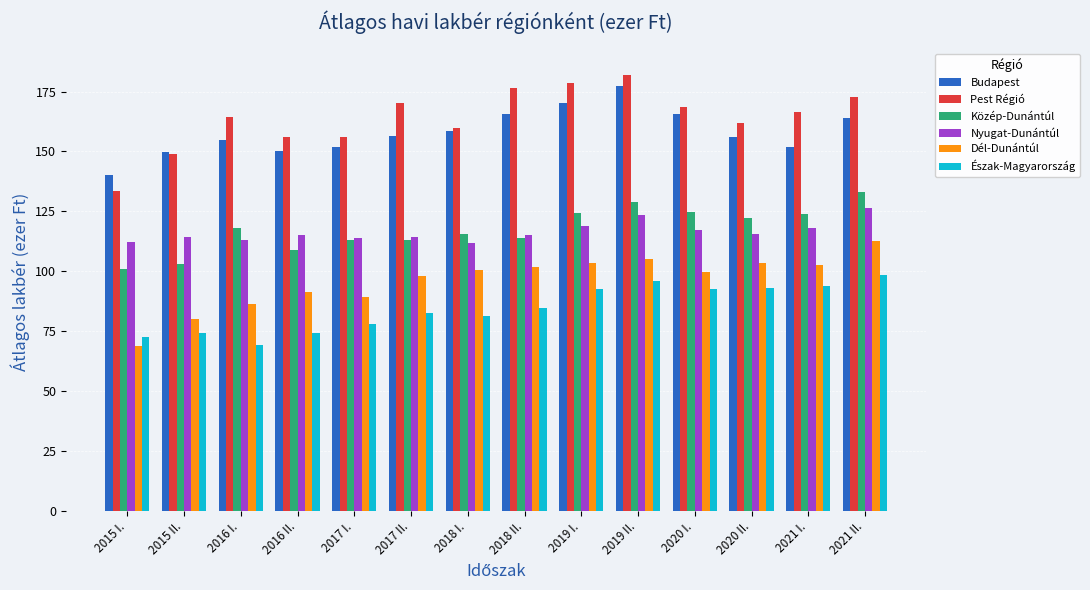

What is the label of the 1st bar from the left?

2015 I.